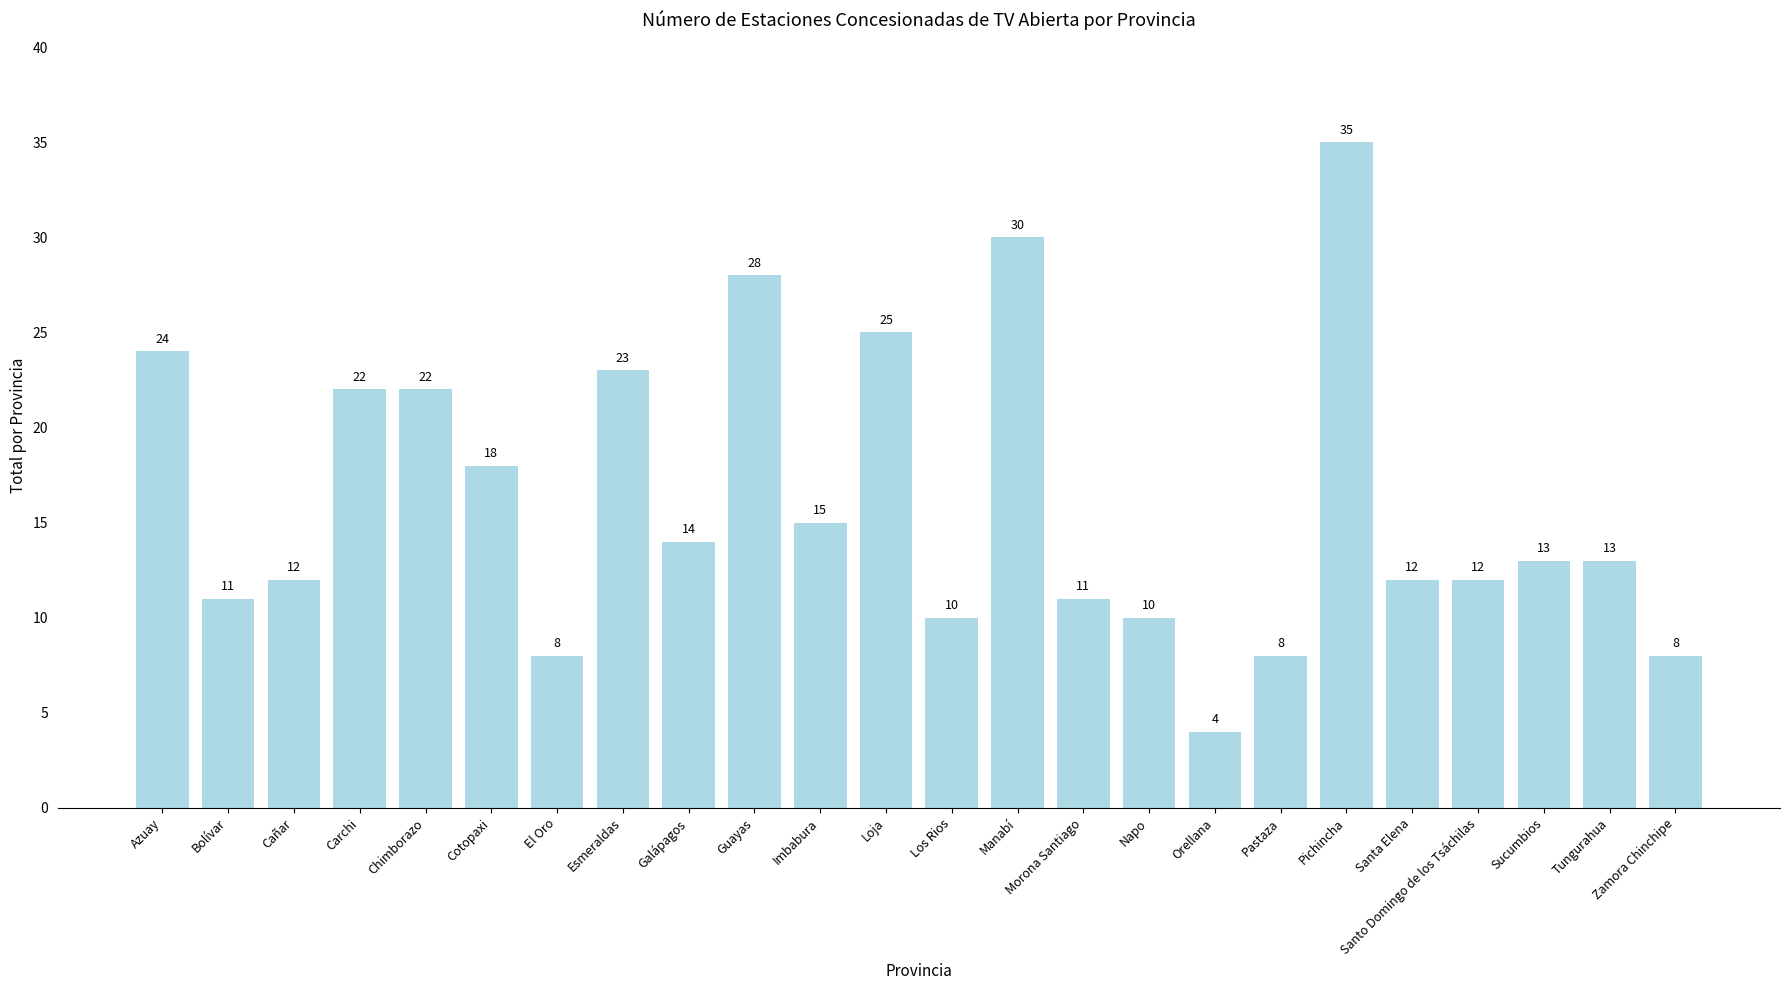

What is the value of the 15th bar from the left?

11